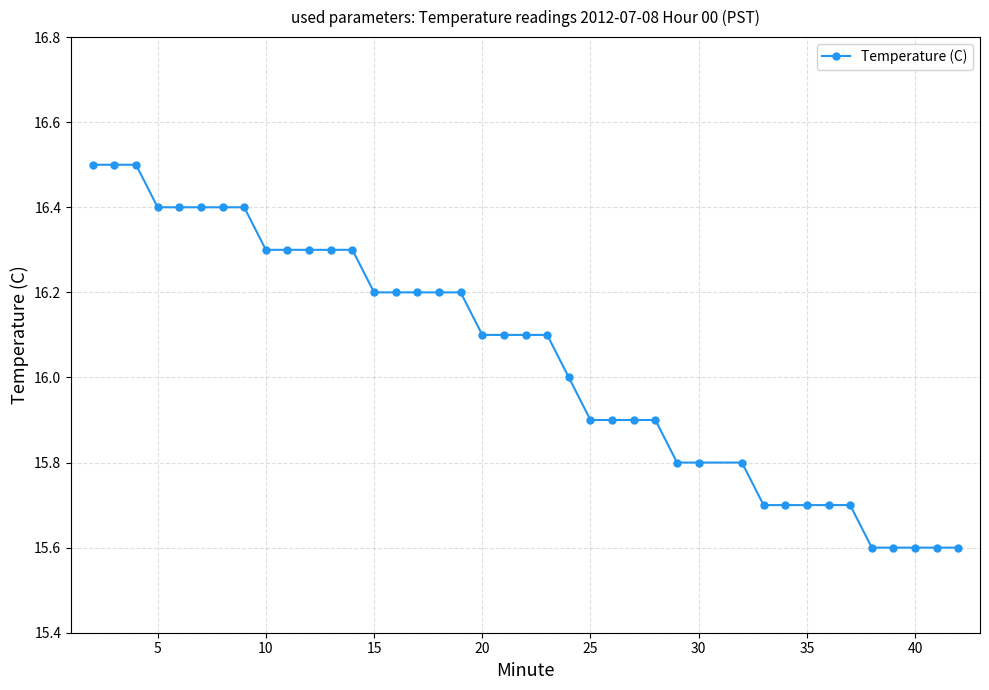

What is the maximum value shown in the chart?

16.5